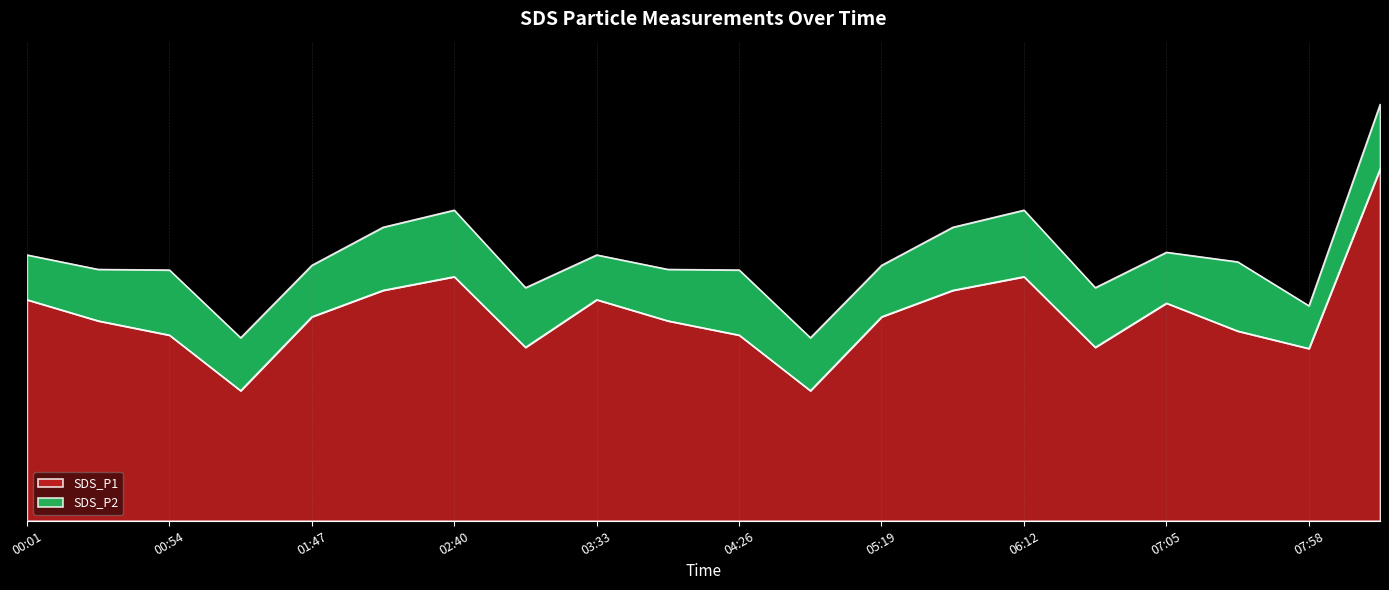

What is the label of the 15th point from the left?

06:12